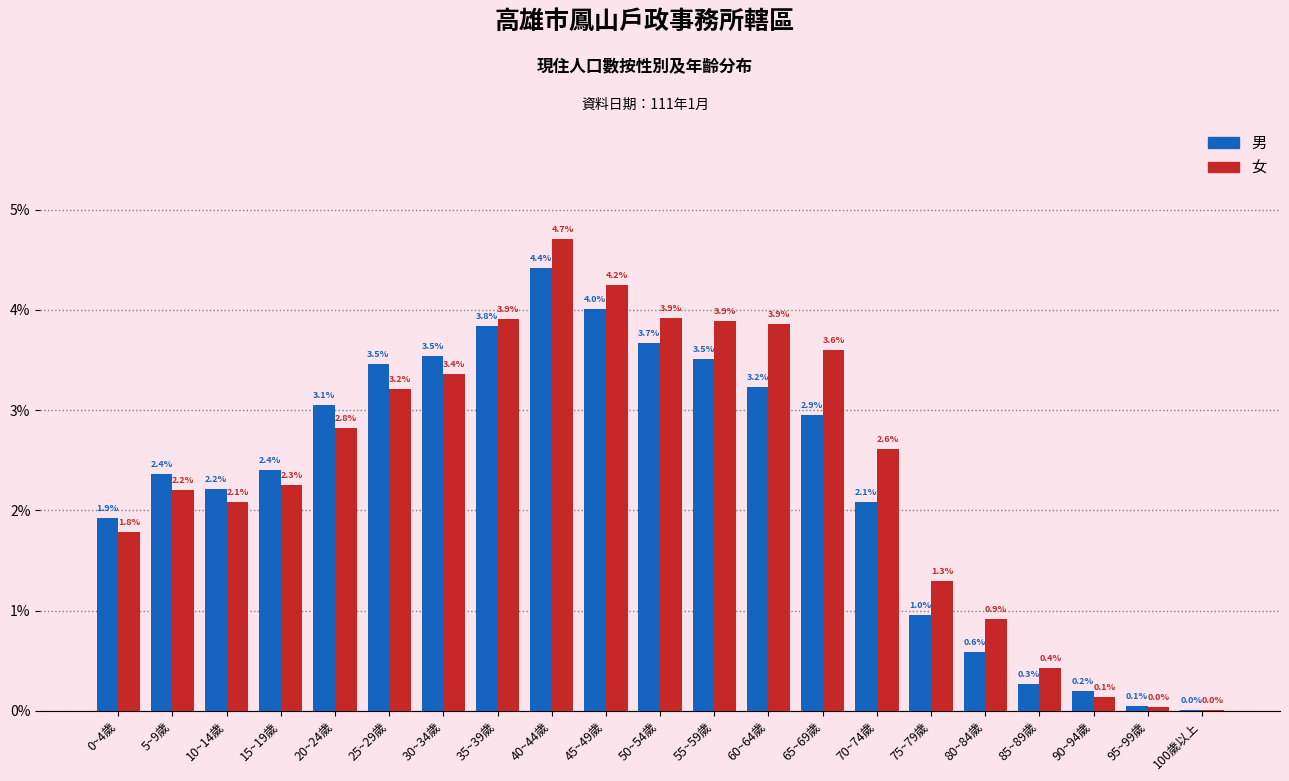

At which category is the sum across all series the highest?

40~44歲